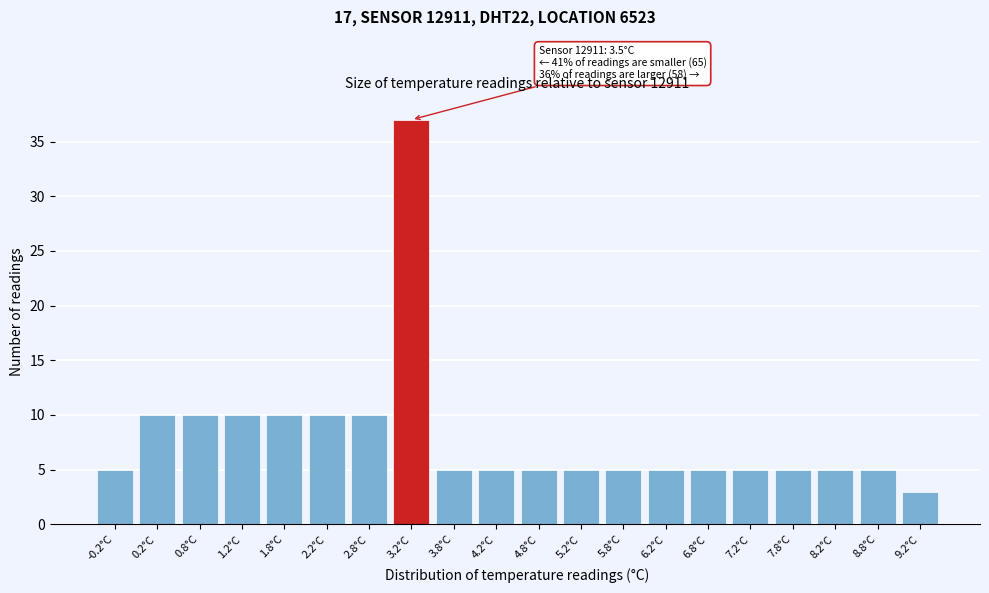

Reading left to right, transcribe all the data shown in this chart.

-0.2°C=5	0.2°C=10	0.8°C=10	1.2°C=10	1.8°C=10	2.2°C=10	2.8°C=10	3.2°C=37	3.8°C=5	4.2°C=5	4.8°C=5	5.2°C=5	5.8°C=5	6.2°C=5	6.8°C=5	7.2°C=5	7.8°C=5	8.2°C=5	8.8°C=5	9.2°C=3